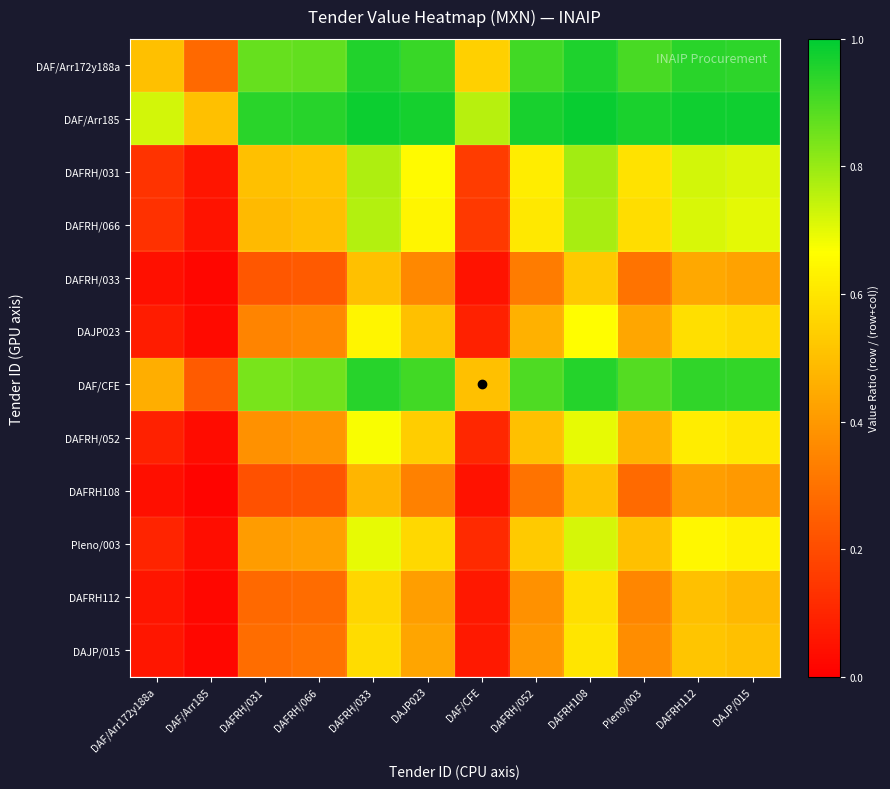

At which category does the chart reach its minimum across all series?

DAF/Arr185